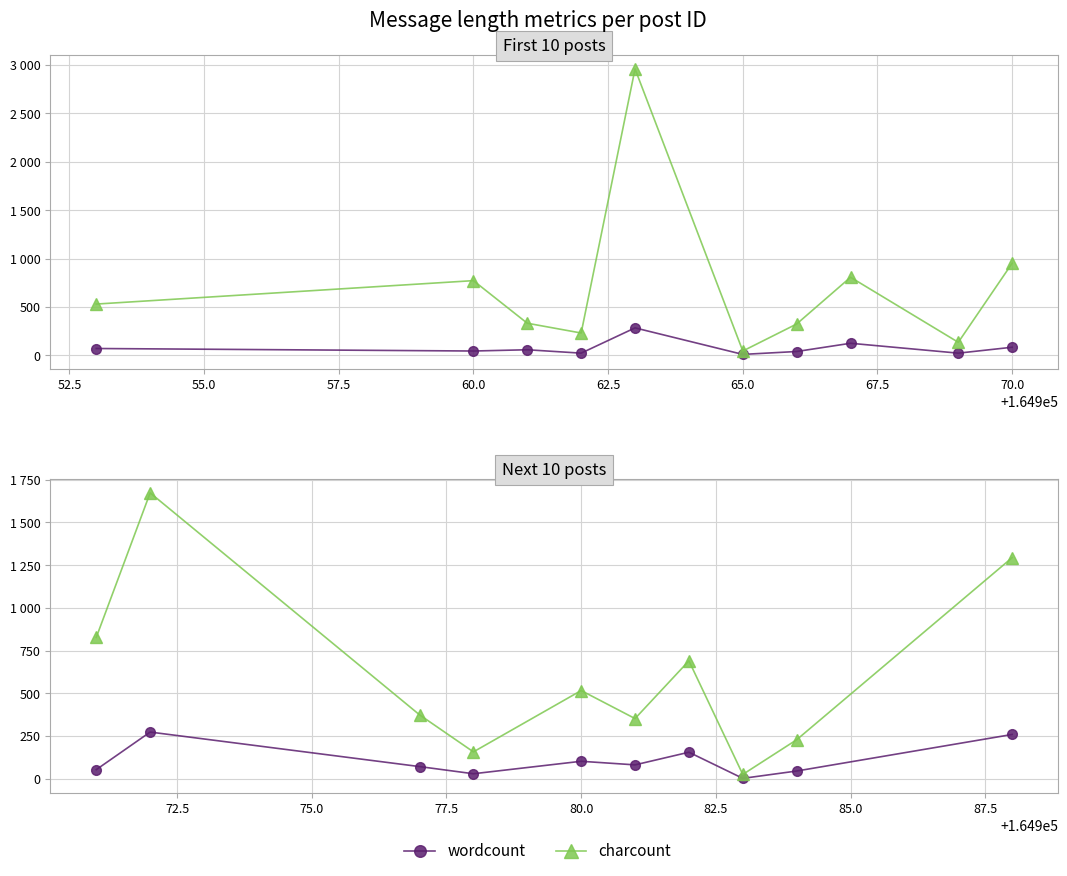

True or false: charcount and wordcount cross at least once.

False